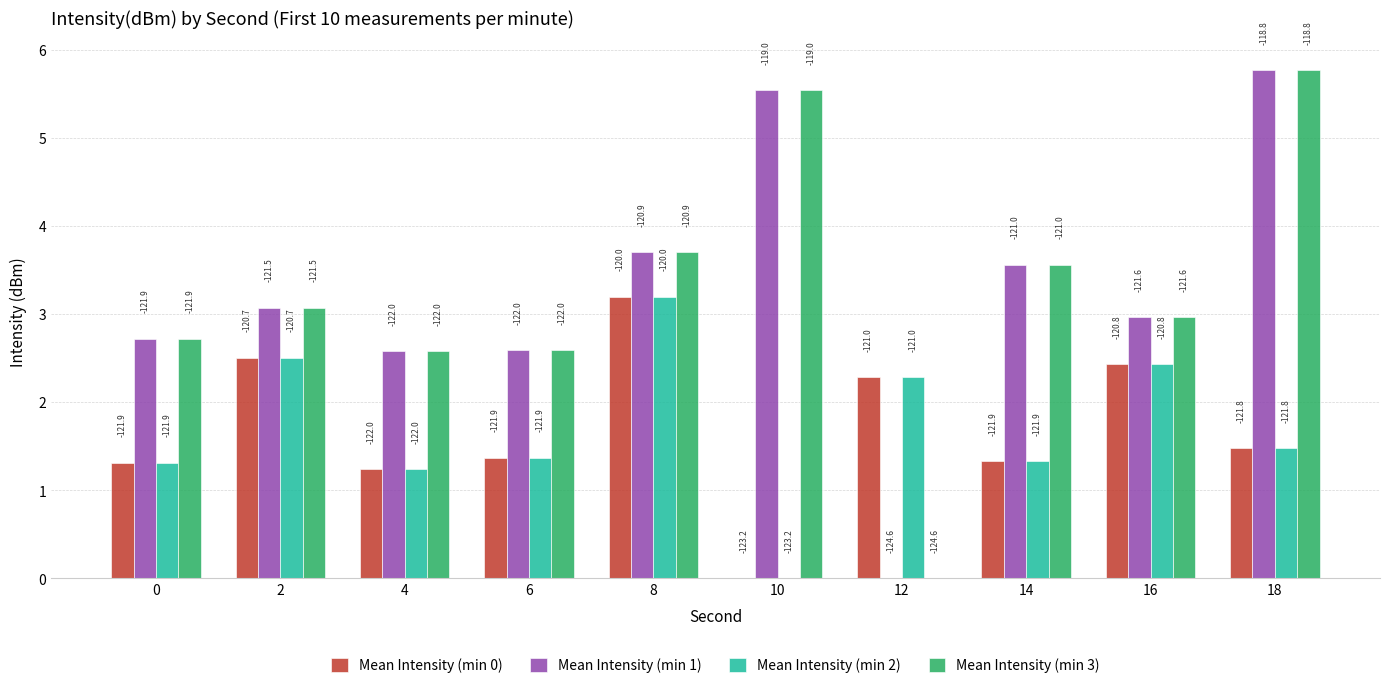

How many groups of bars are there?

10